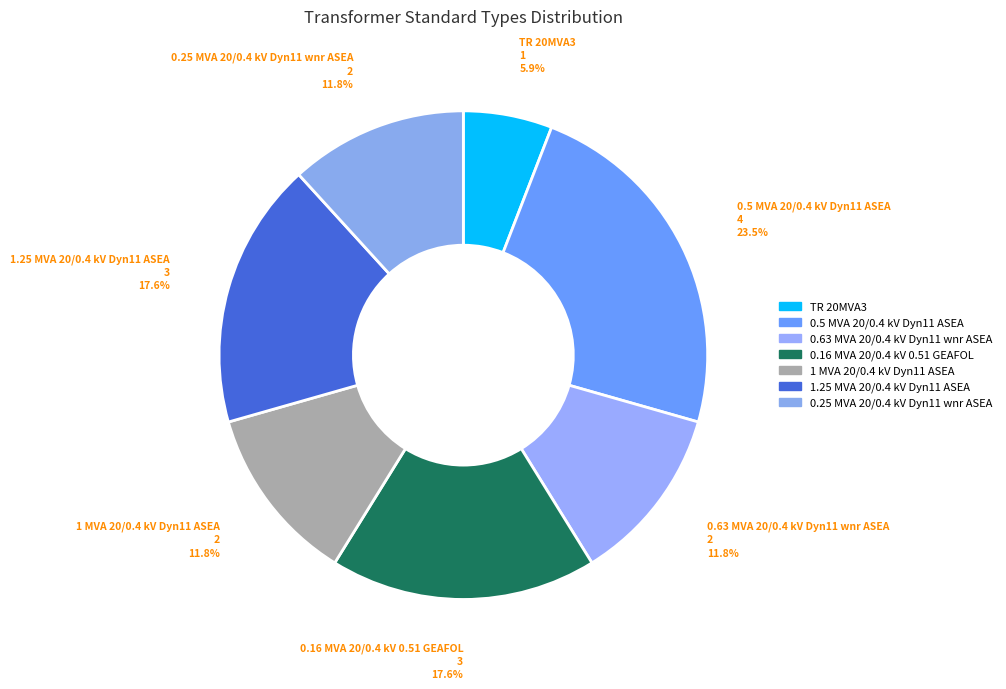

True or false: 1 MVA 20/0.4 kV Dyn11 ASEA accounts for 3% of the total.

False